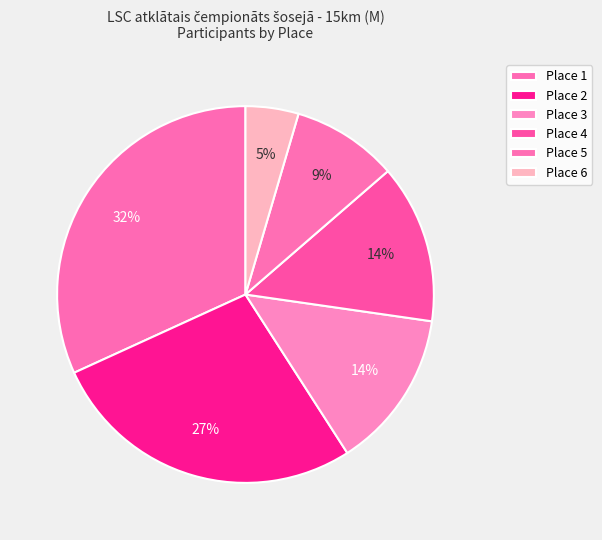

The Place 6 slice represents 1% of the pie. True or false?

False